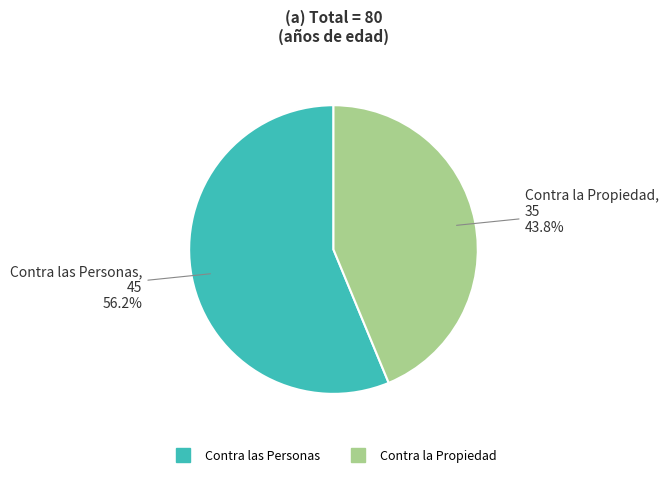

To the nearest percent, what is the average slice percentage?

50%